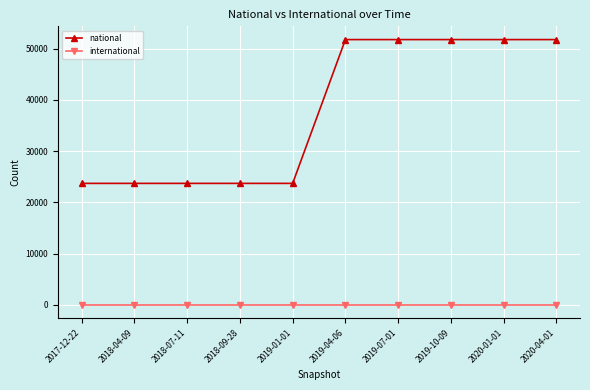

What are all the series names shown in the legend?

national, international